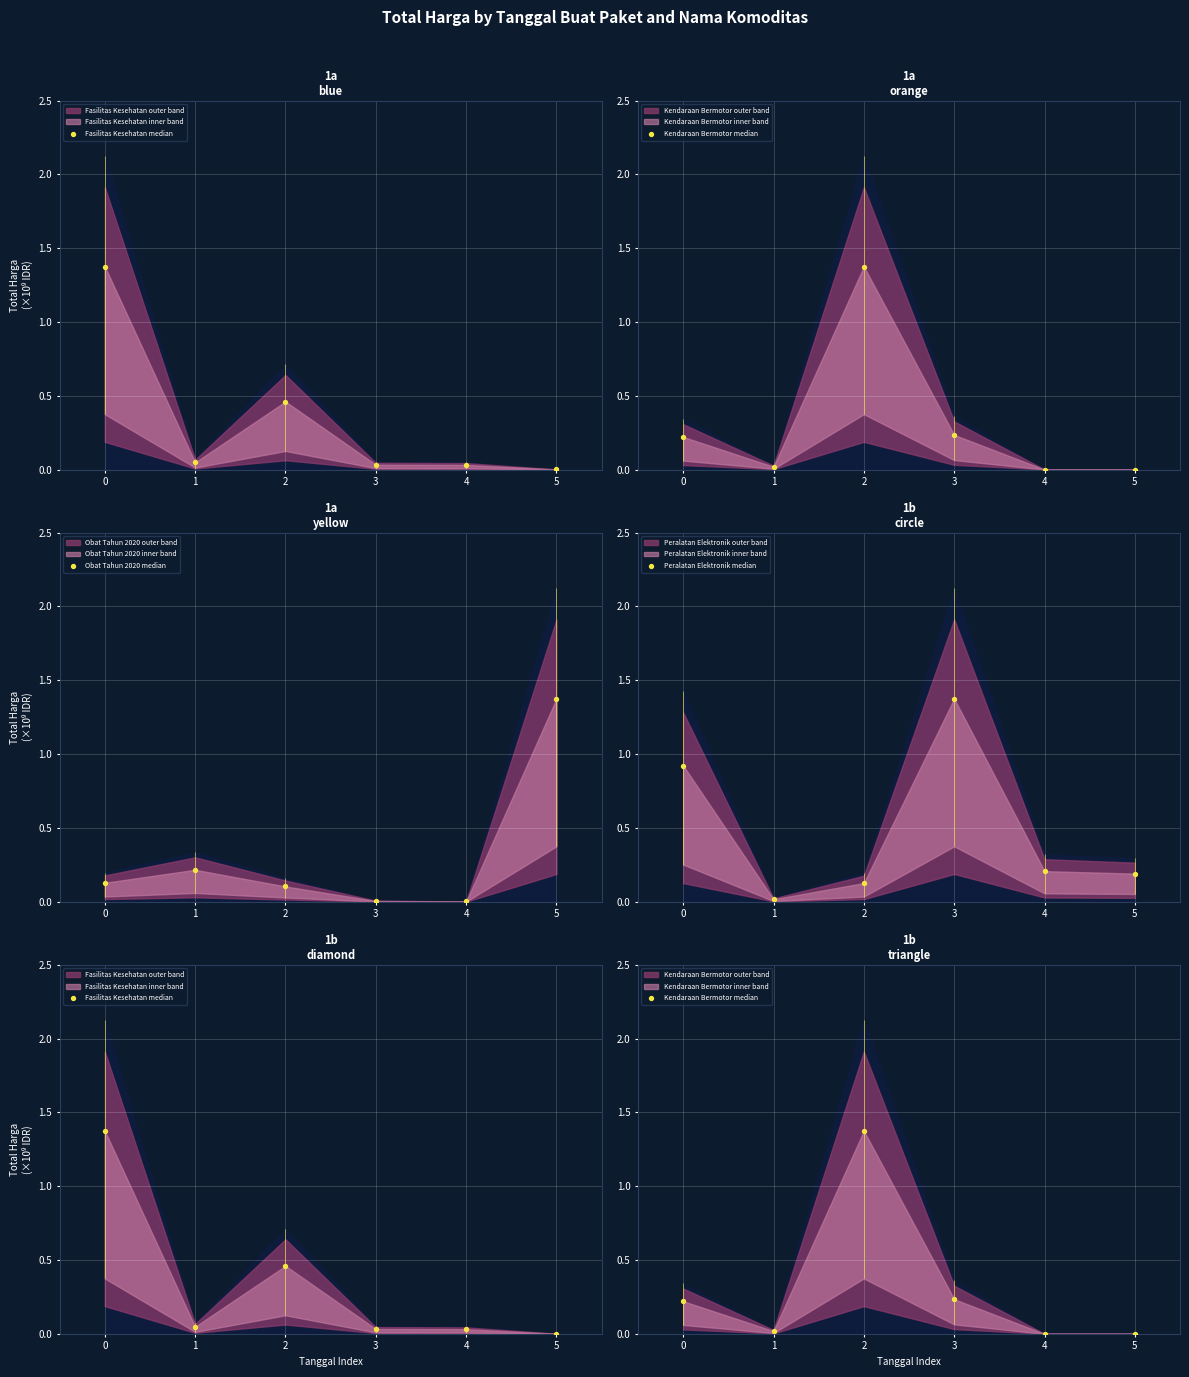

At how many categories does at least one series exceed 0?

6